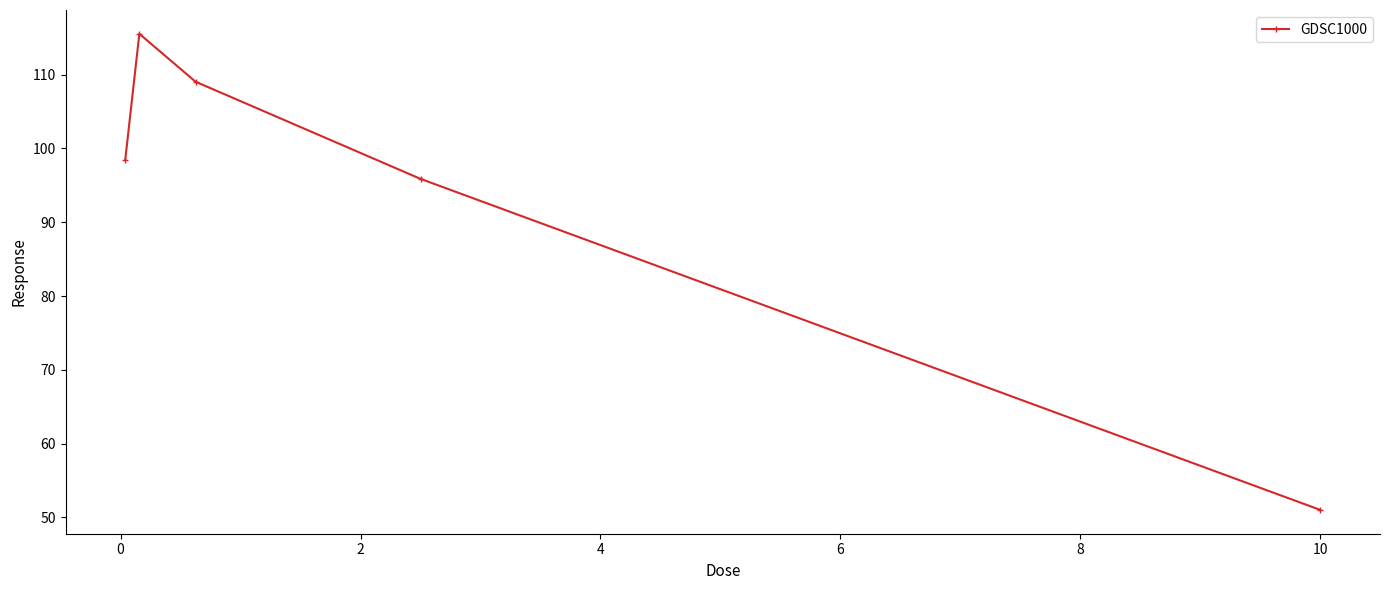

What is the value of the 1st point from the left?

98.5